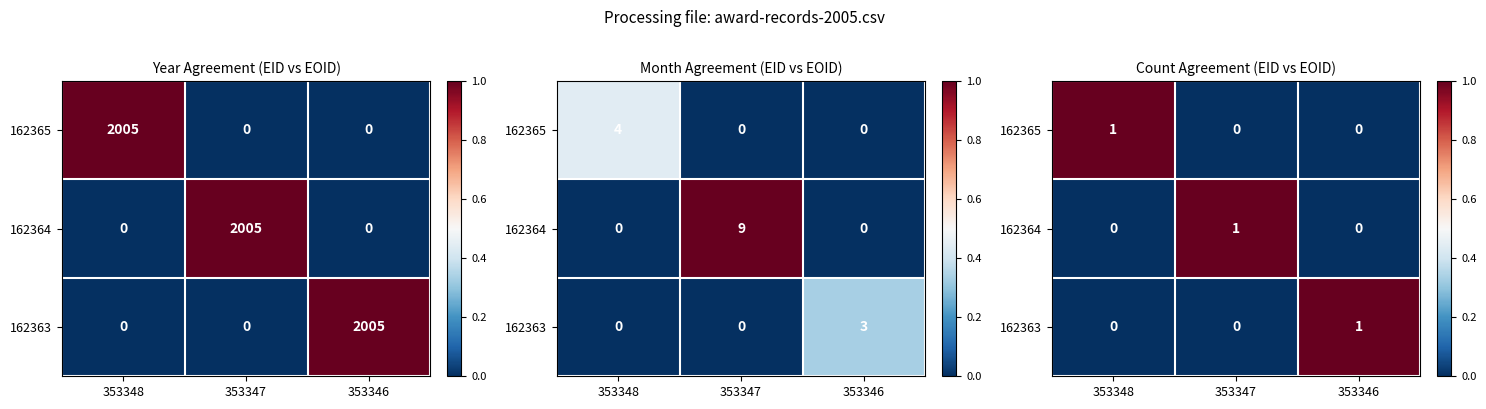

List the labels in order of 162363 value, smallest first.

353348, 353347, 353346